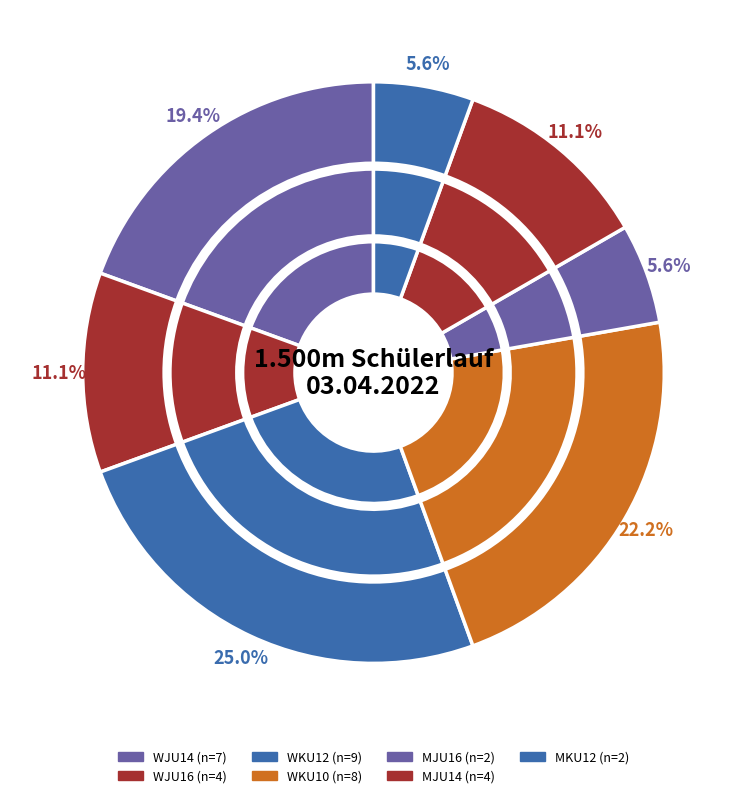

To the nearest percent, what percentage of the pie is WKU12?

25%